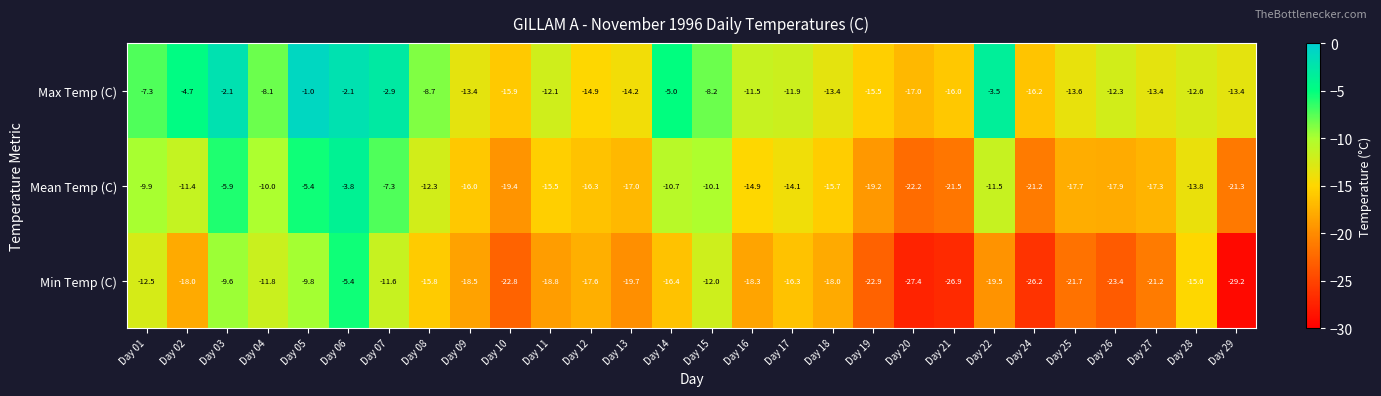

Where does the Mean Temp (C) series first go above -14?

Day 01